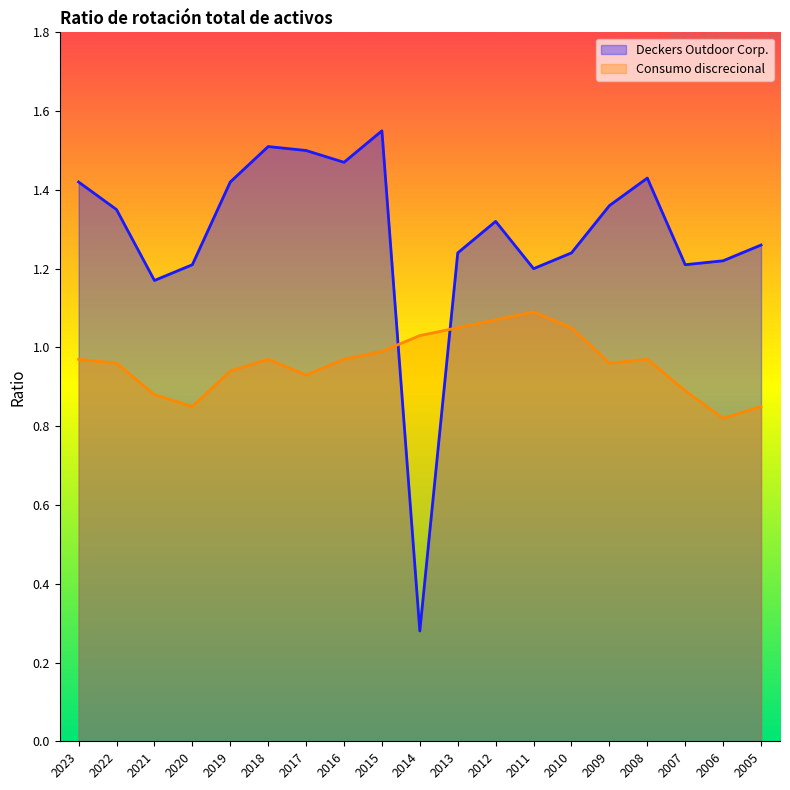

What is the difference between the highest and lowest values at 2014?

0.8